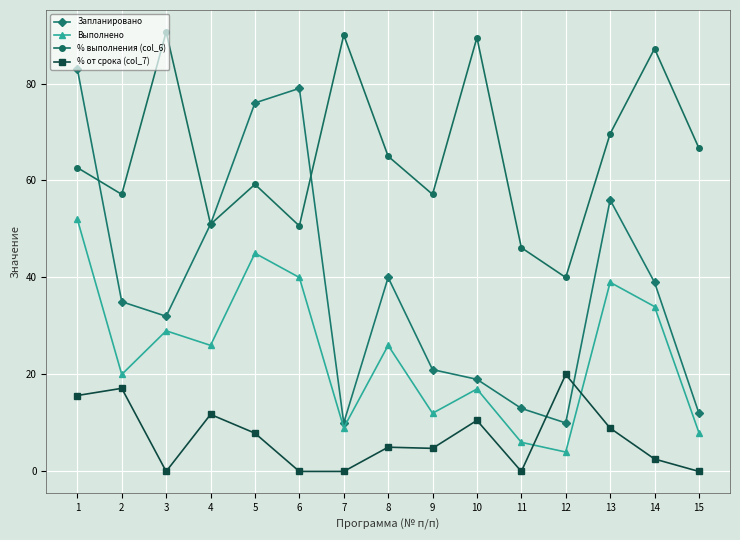

Rank the series at 15 from highest to lowest value.

% выполнения (col_6), Запланировано, Выполнено, % от срока (col_7)